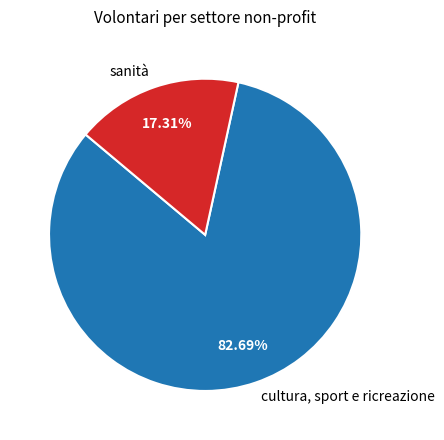

To the nearest percent, what portion does sanità represent?

17%